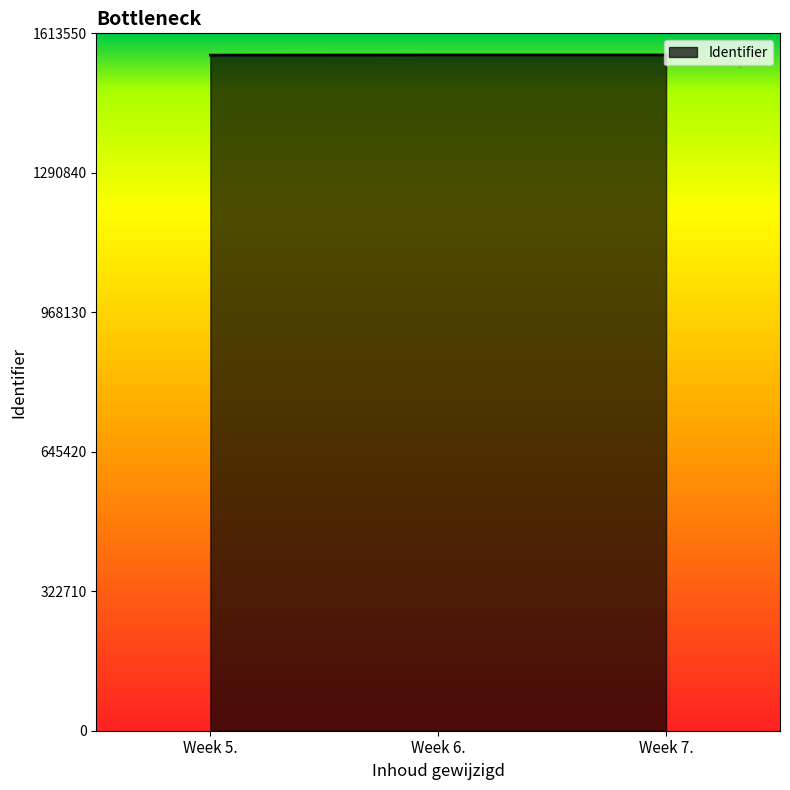

What is the average value?

1563401